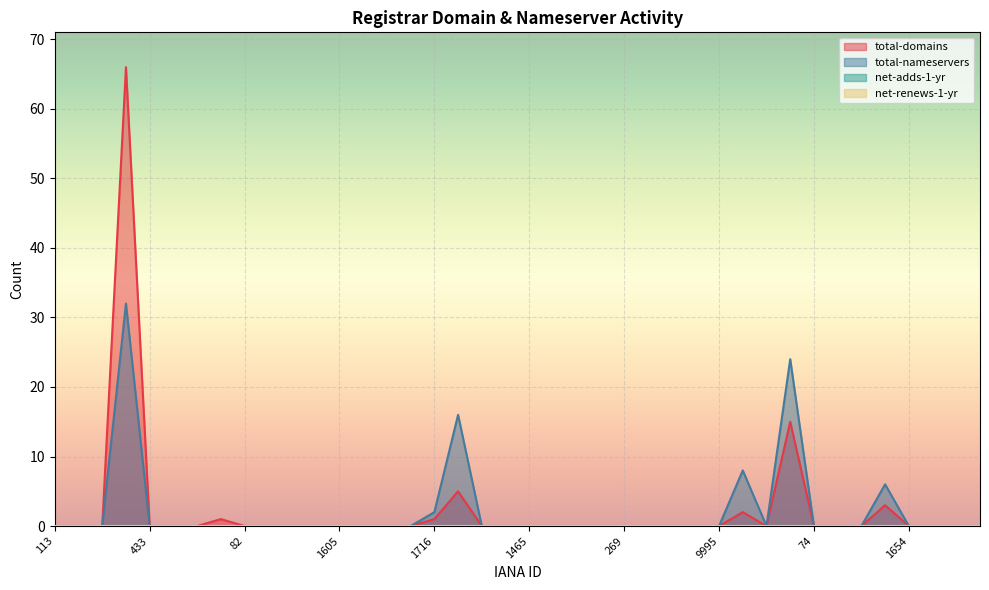

Reading left to right, list all the values displayed in this chart.

total-domains: 0	0	0	66	0	0	0	1	0	0	0	0	0	0	0	0	1	5	0	0	0	0	0	0	0	0	0	0	0	2	0	15	0	0	0	3	0	0	0	0
total-nameservers: 0	0	0	32	0	0	0	0	0	0	0	0	0	0	0	0	2	16	0	0	0	0	0	0	0	0	0	0	0	8	0	24	0	0	0	6	0	0	0	0